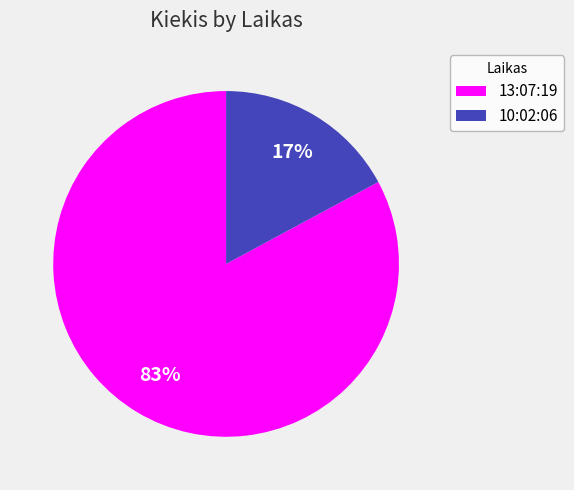

Does any single category account for the majority?

Yes